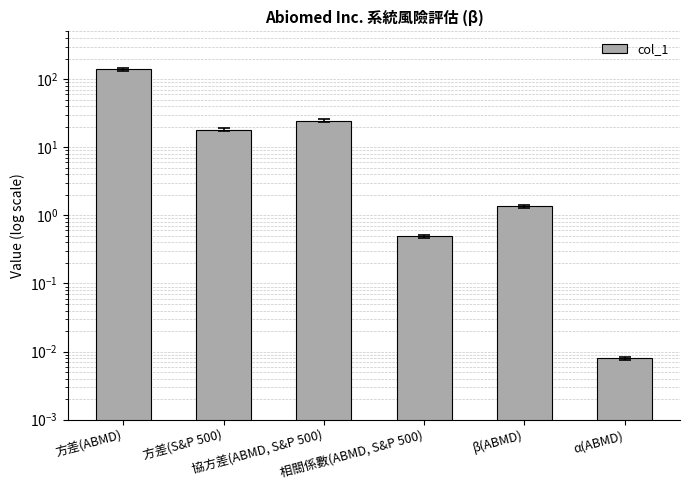

Where is the data nearest to the value 69?

協方差(ABMD, S&P 500)